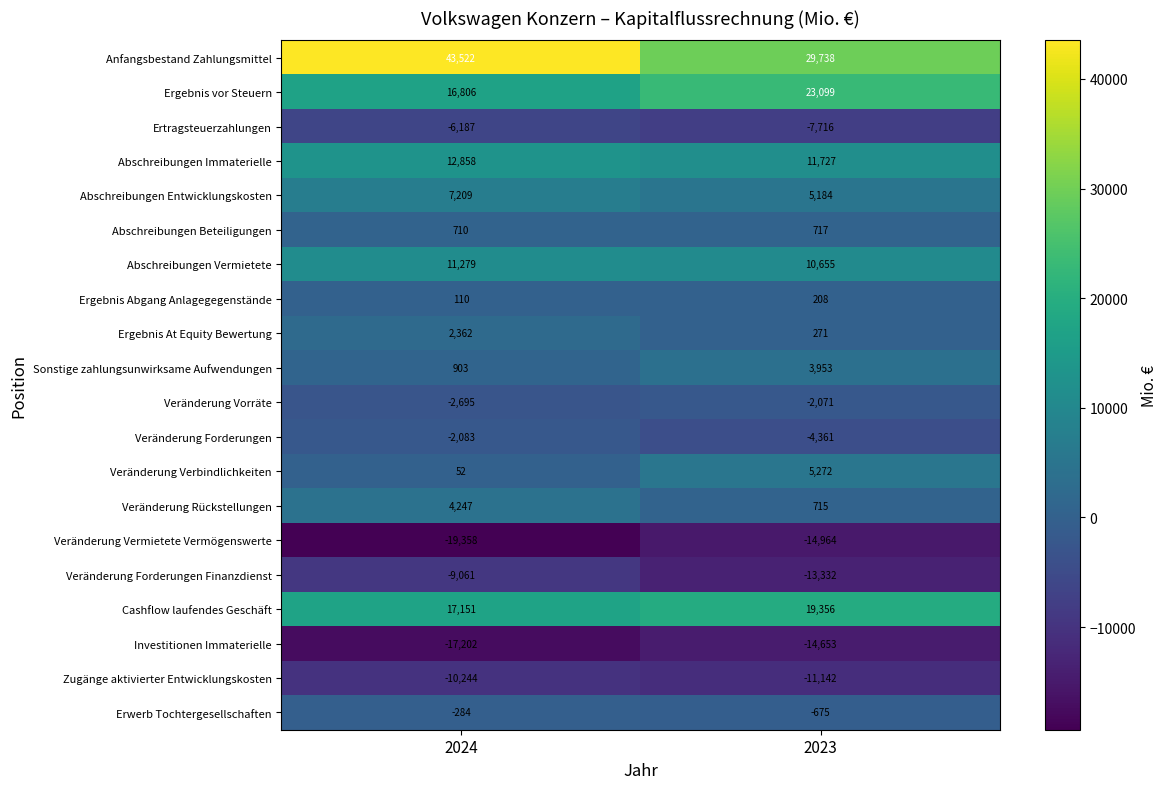

Where is Abschreibungen Beteiligungen nearest to the value 713?

2024